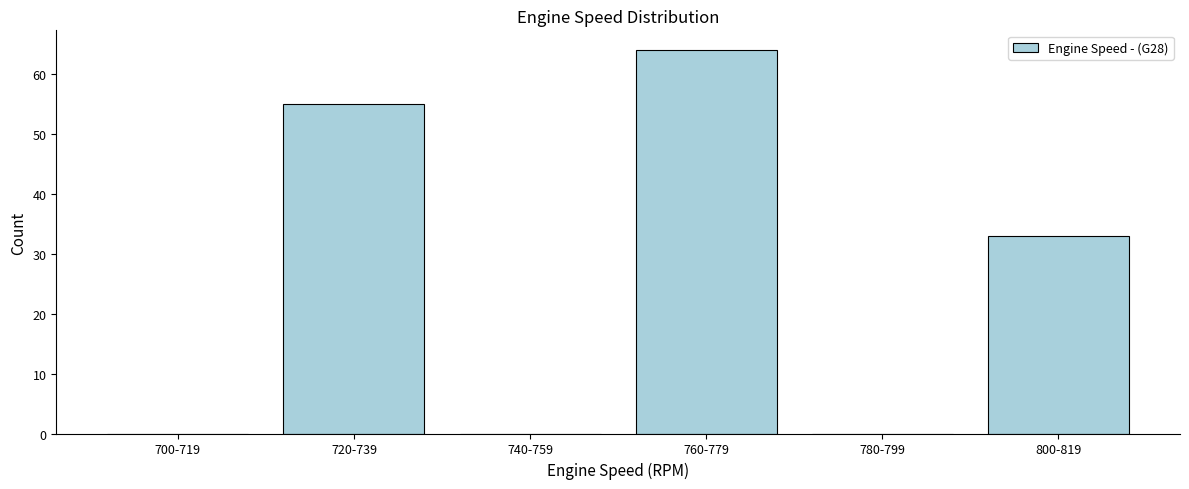

Reading left to right, transcribe all the data shown in this chart.

700-719=0	720-739=55	740-759=0	760-779=64	780-799=0	800-819=33